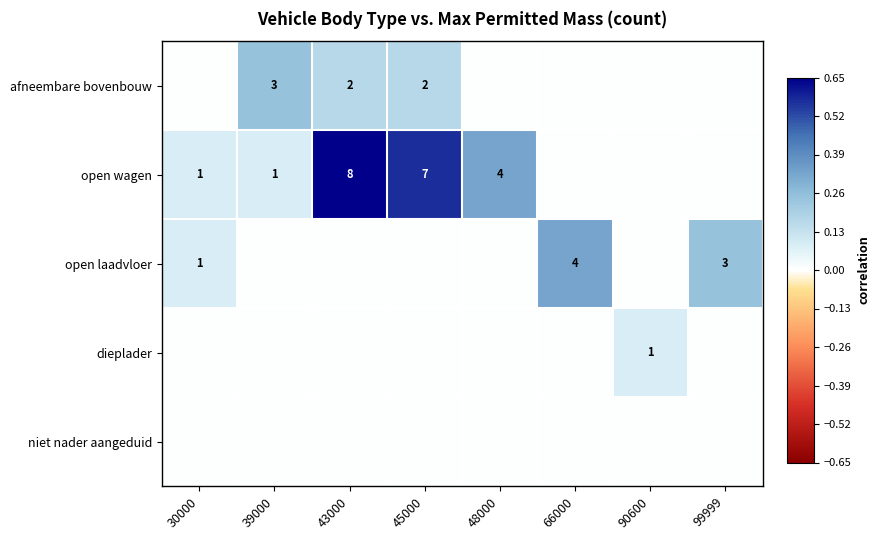

The afneembare bovenbouw series shows 1 at 45000. True or false?

False